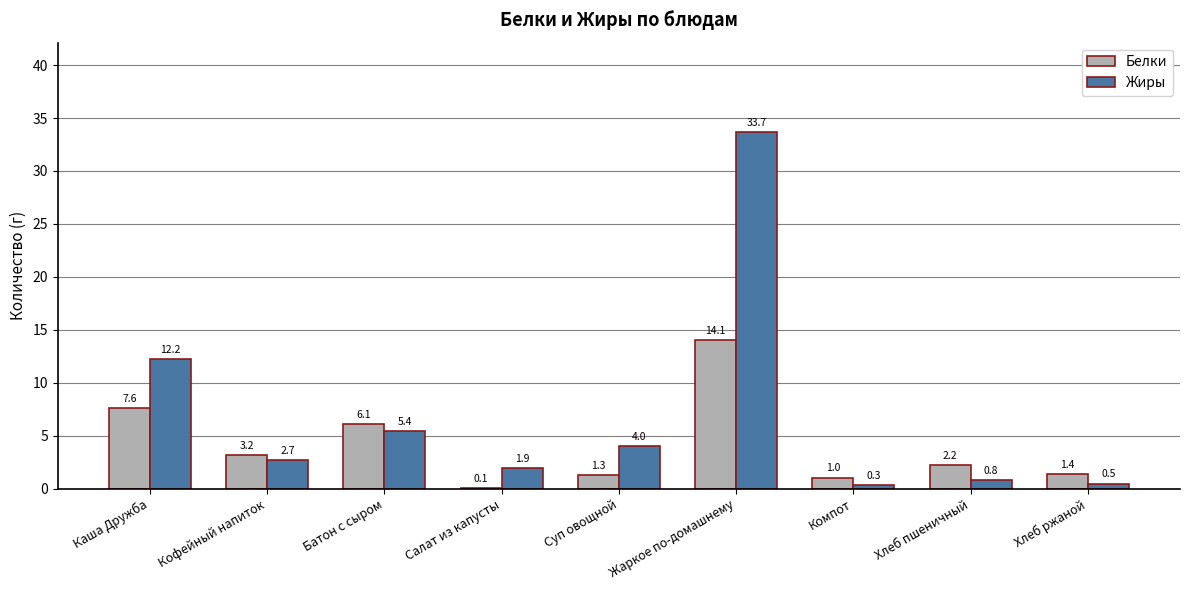

What is the maximum value for Жиры?

33.7